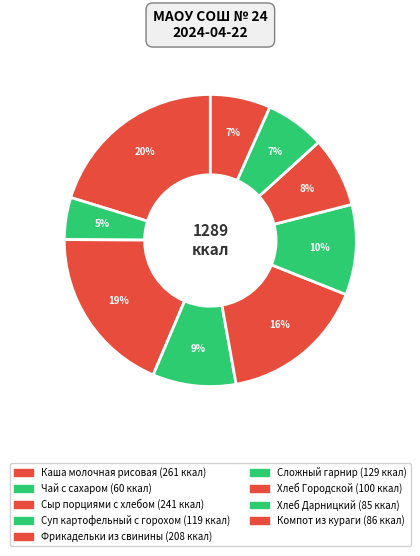

Which has a higher value, Фрикадельки из свинины or Чай с сахаром?

Фрикадельки из свинины